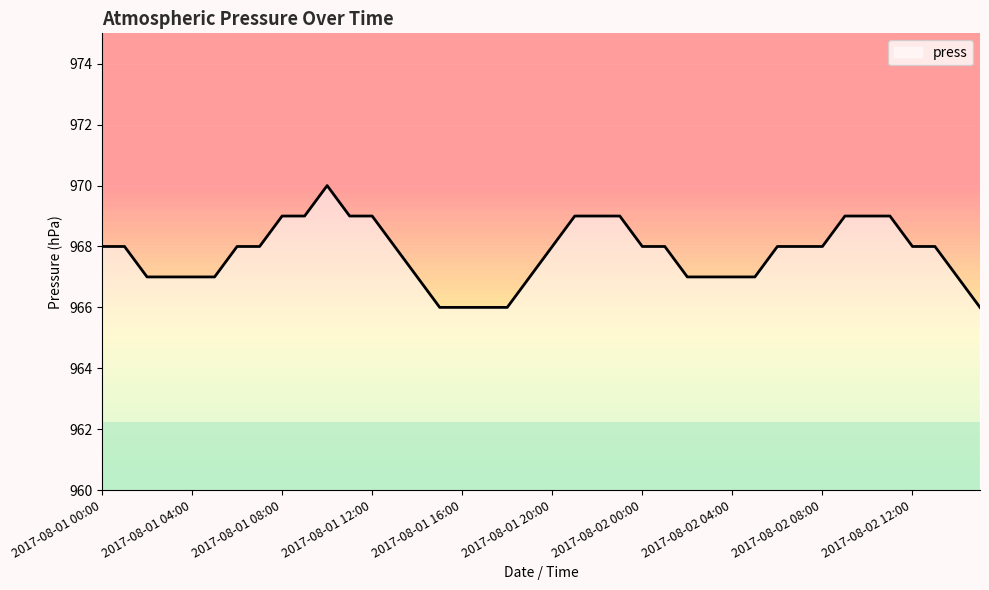

Approximately how many times larger is the value at 2017-08-02 12:00 compared to 2017-08-01 02:00?

1.0